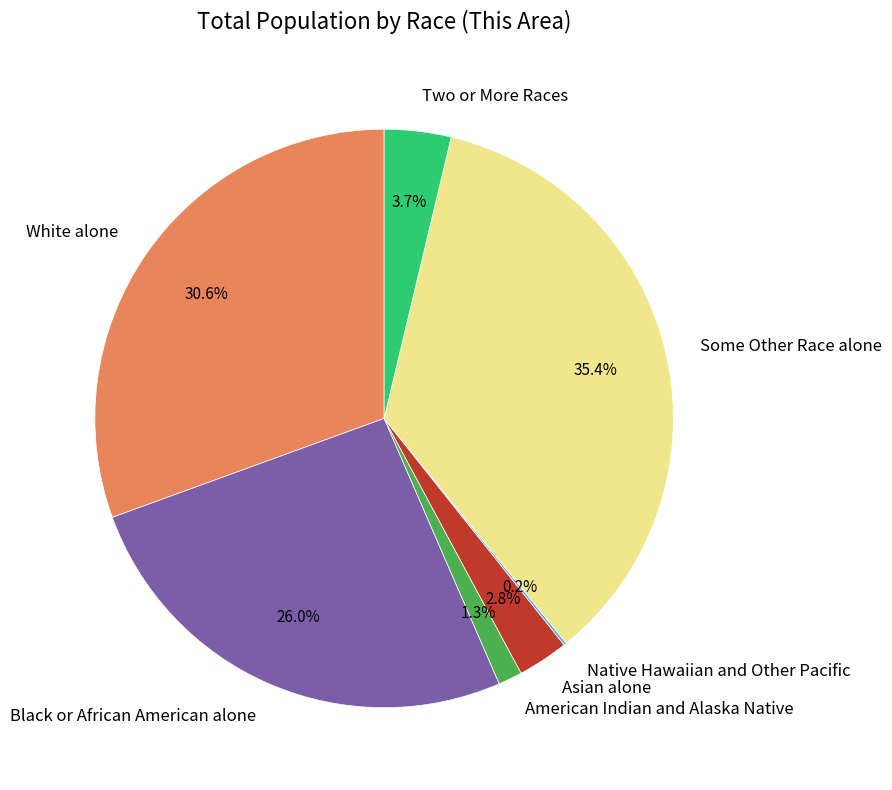

Which slice is the largest?

Some Other Race alone